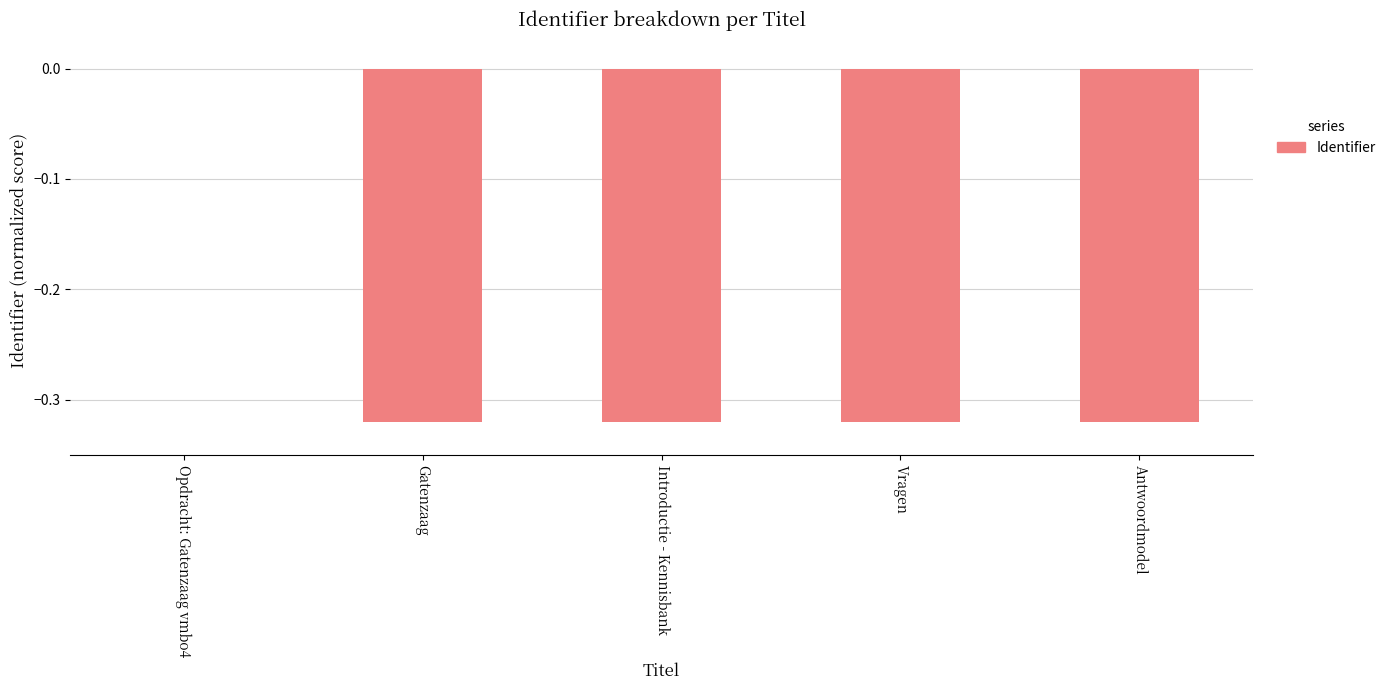

At which category does the chart reach its peak across all series?

Opdracht: Gatenzaag vmbo4